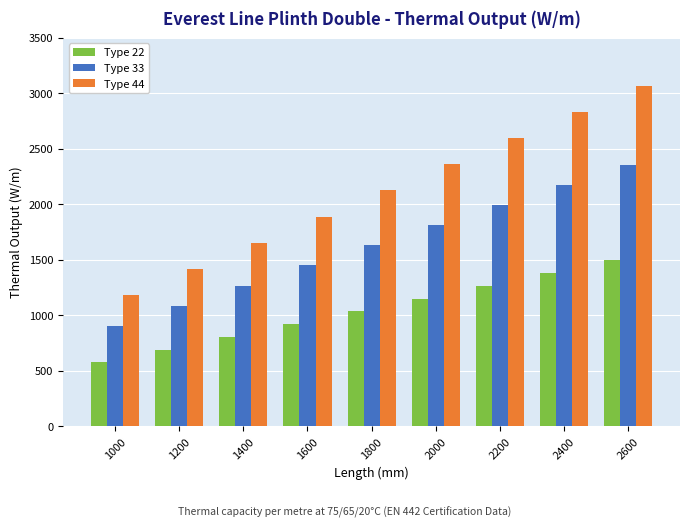

At 1400, list the series in order from smallest to largest.

Type 22, Type 33, Type 44